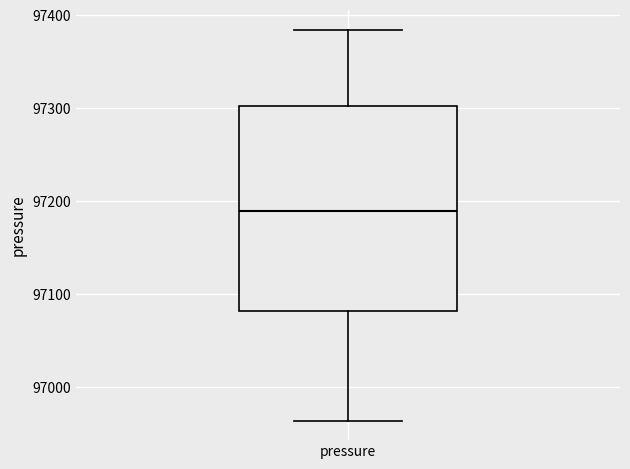

Read this box plot against the y-axis: the position of the median line, the range covered by the box, and the ends of both whiskers. The values are not printed on the chart, so give them approximately, as read against the axis.

median 97190, box 97080 to 97300, whiskers 96960 to 97380